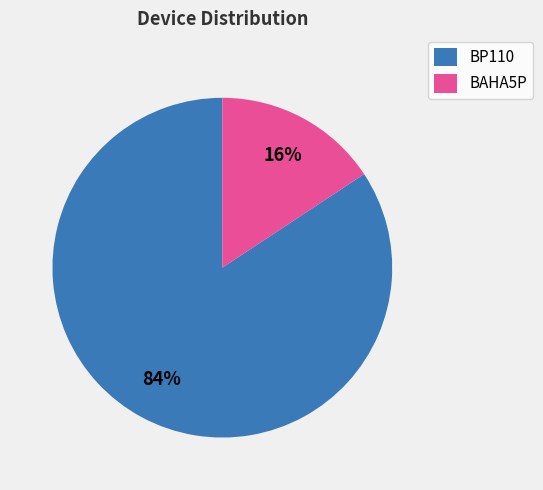

To the nearest percent, what is the average slice percentage?

50%